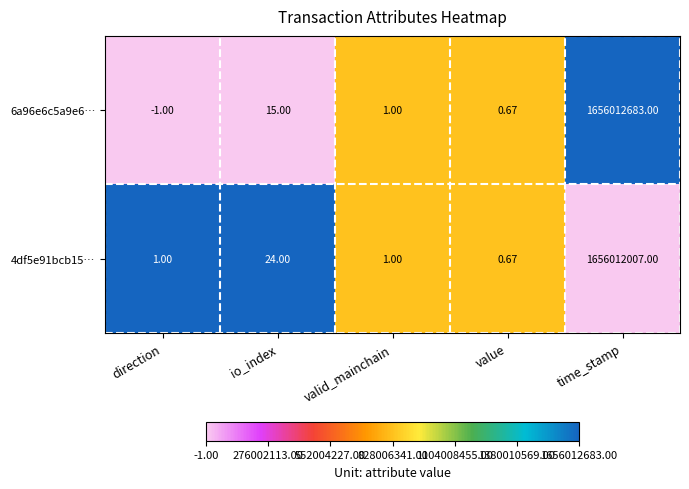

Between io_index and time_stamp, which series saw the biggest shift?

6a96e6c5a9e6…